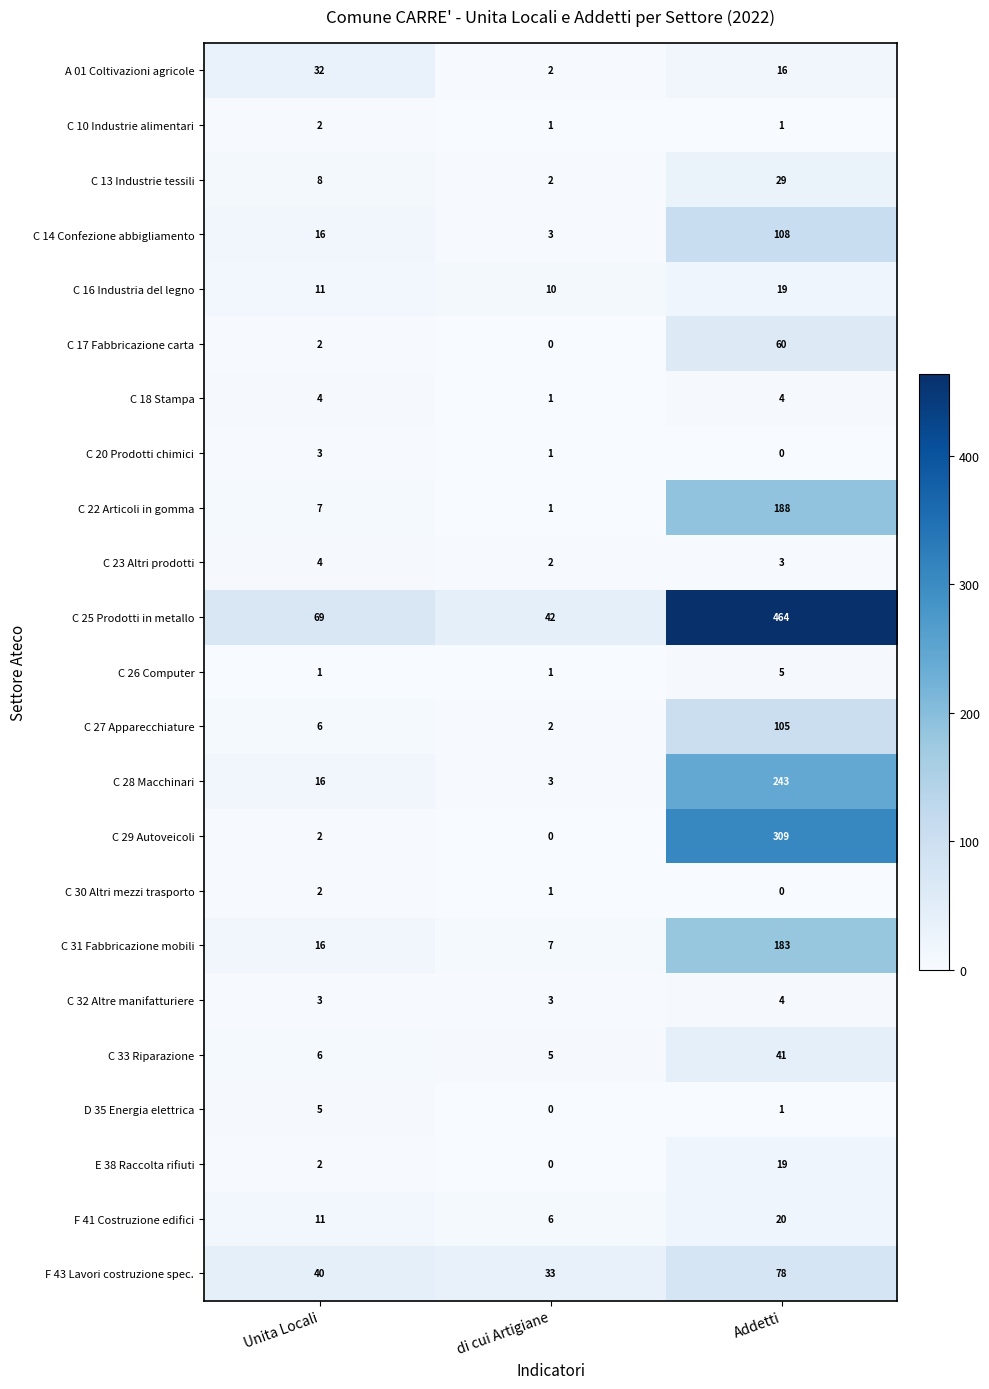

What is the difference between the maximum and second lowest values in the C 27 Apparecchiature series?

99